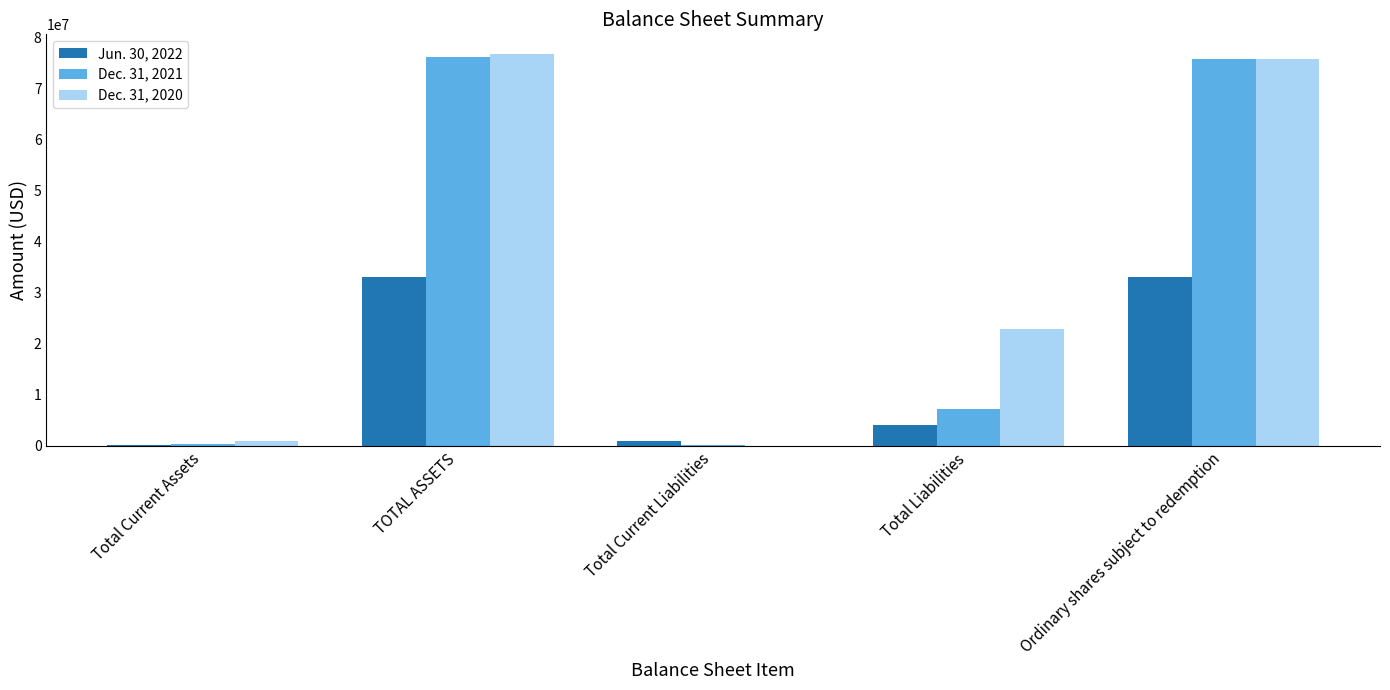

Which series changed the most between TOTAL ASSETS and Total Liabilities?

Dec. 31, 2021